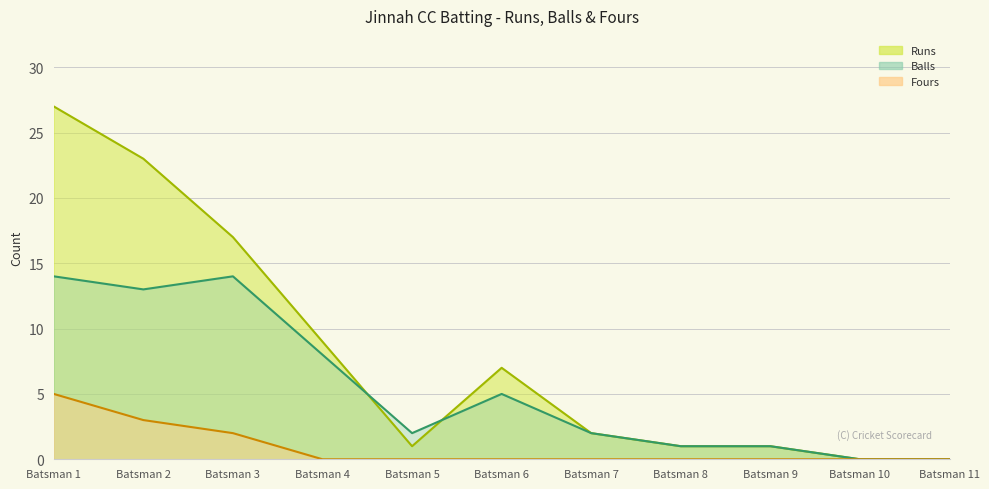

At Batsman 3, list the series in order from smallest to largest.

Fours, Balls, Runs